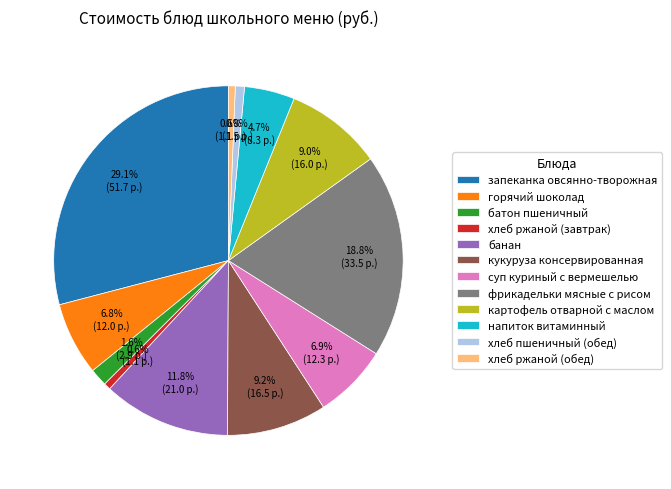

Count the number of slices in the pie.

12